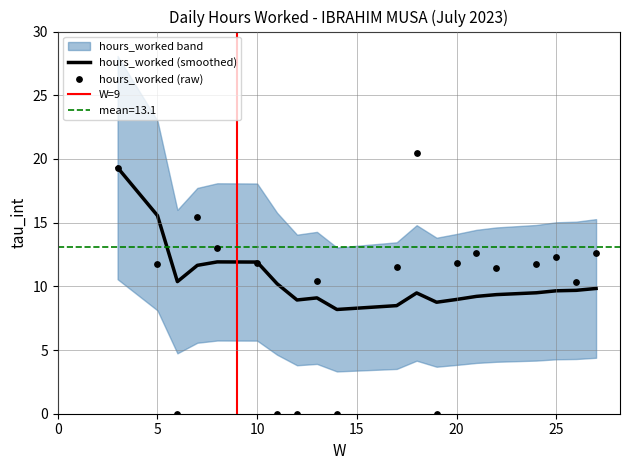

Which has a higher value, 13 or 27?

27